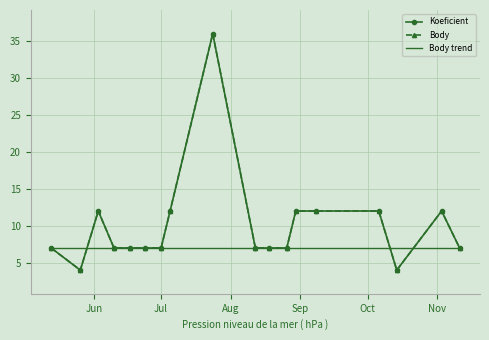

Where does the Koeficient series first go above 7?

2023-06-03